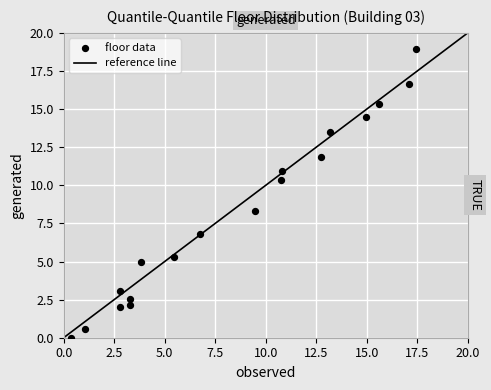

What is the range of X values (max minus min)?

17.1